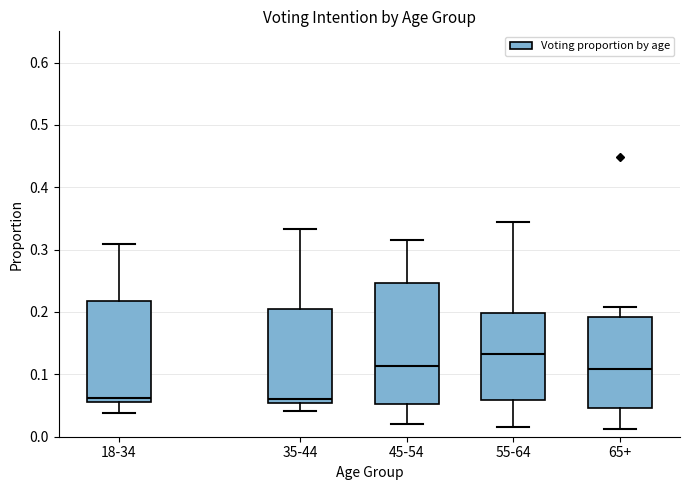

Which box has the highest median line?

55-64